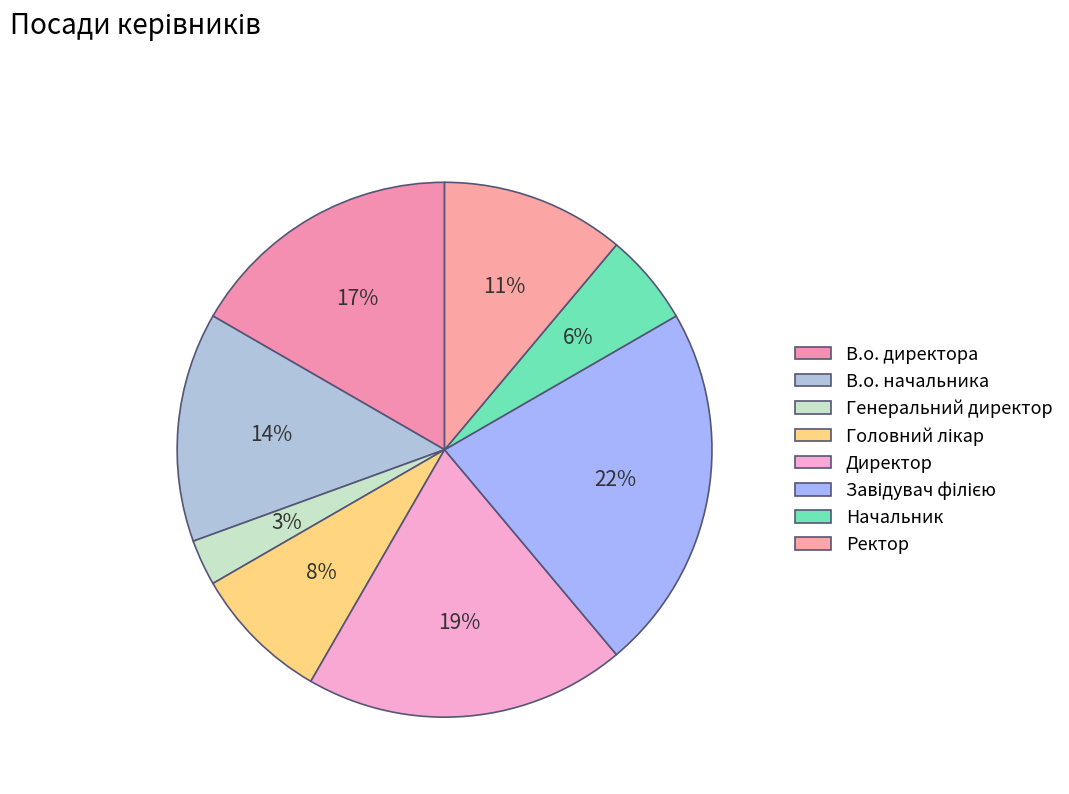

Combined, what portion of the pie is Начальник and Головний лікар?

13.9%